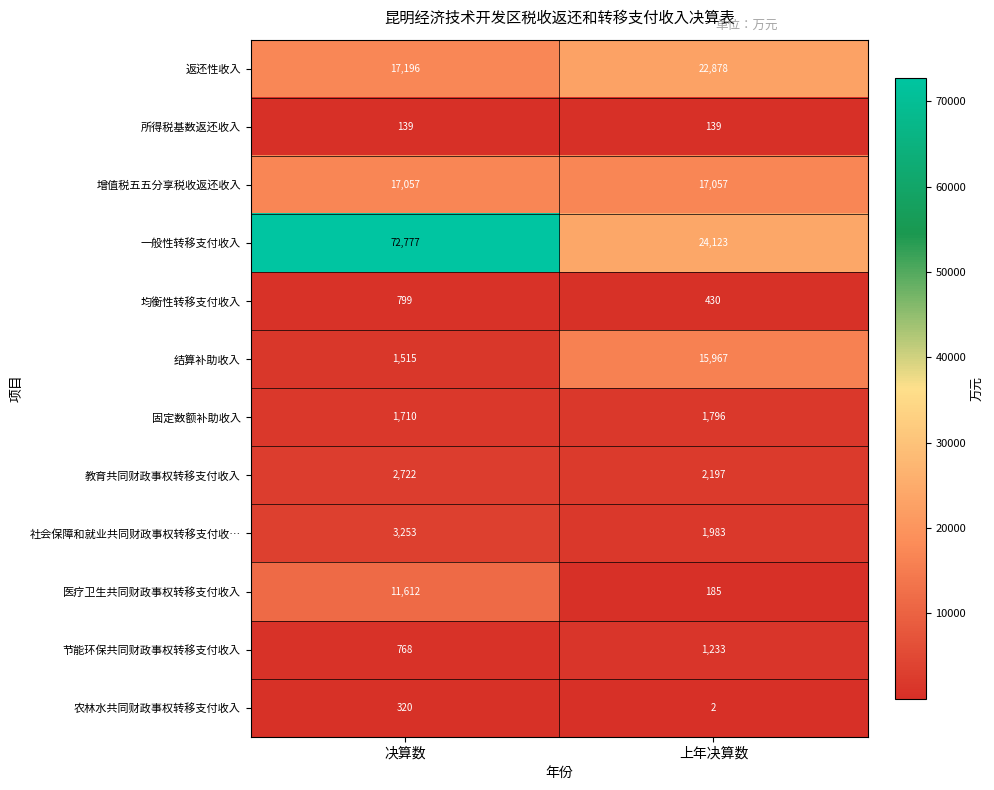

What is the difference between the highest and lowest values at 决算数?

72638